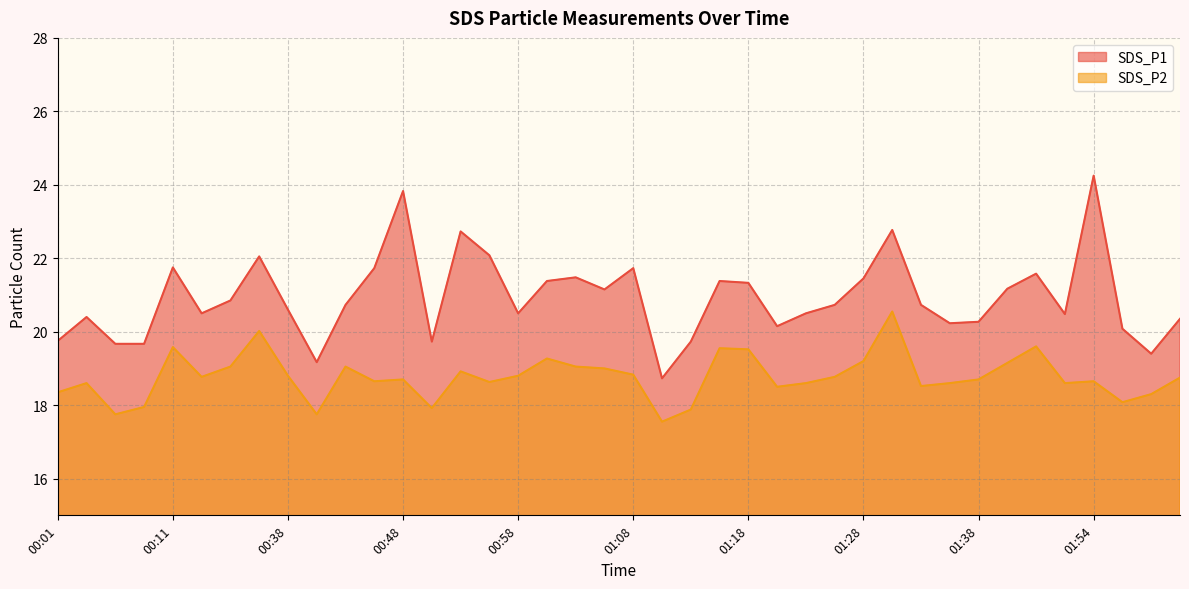

What is the difference between the maximum and minimum values in the SDS_P1 series?

5.5